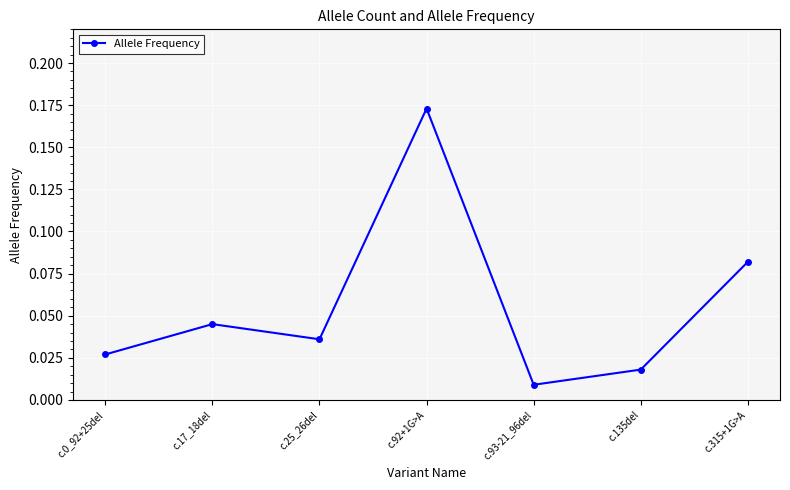

How many points are higher than both their immediate neighbors (excluding endpoints)?

2